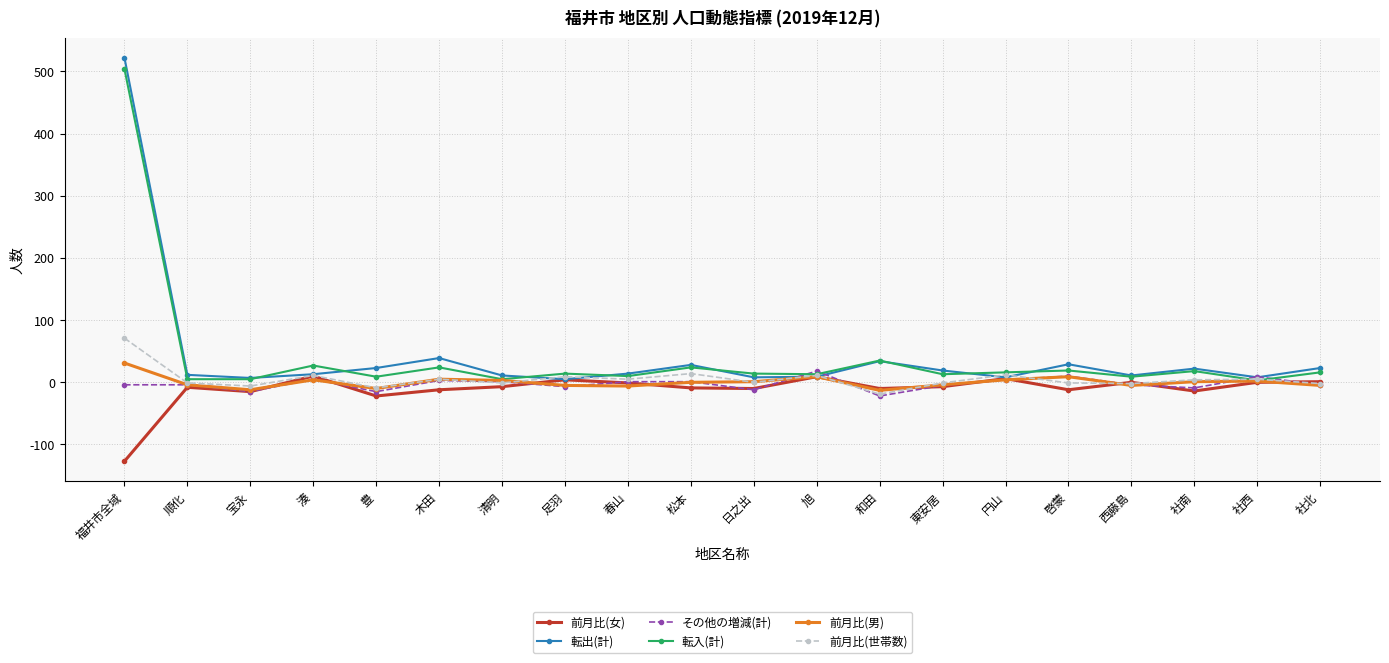

Which category has the highest value across all series?

福井市全域